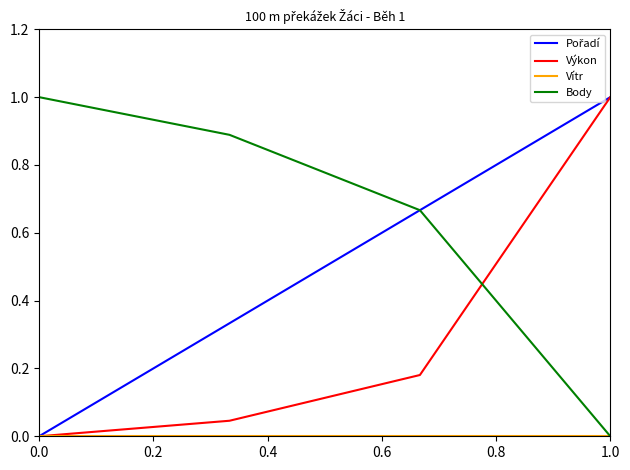

True or false: Body and Výkon intersect in this chart.

True